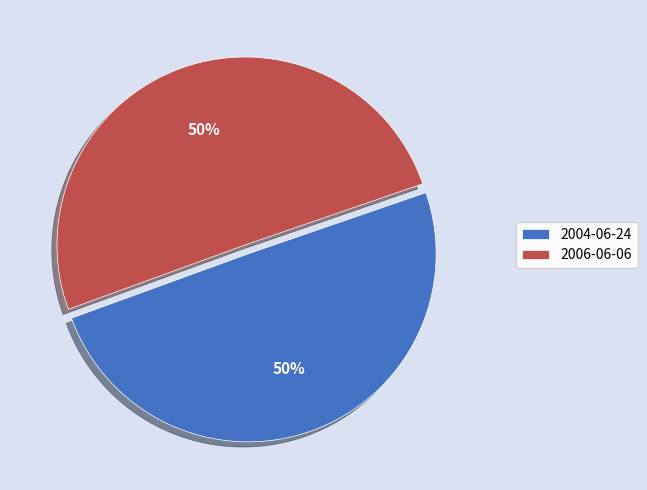

Is it true that 2004-06-24 is 50% of the pie?

True